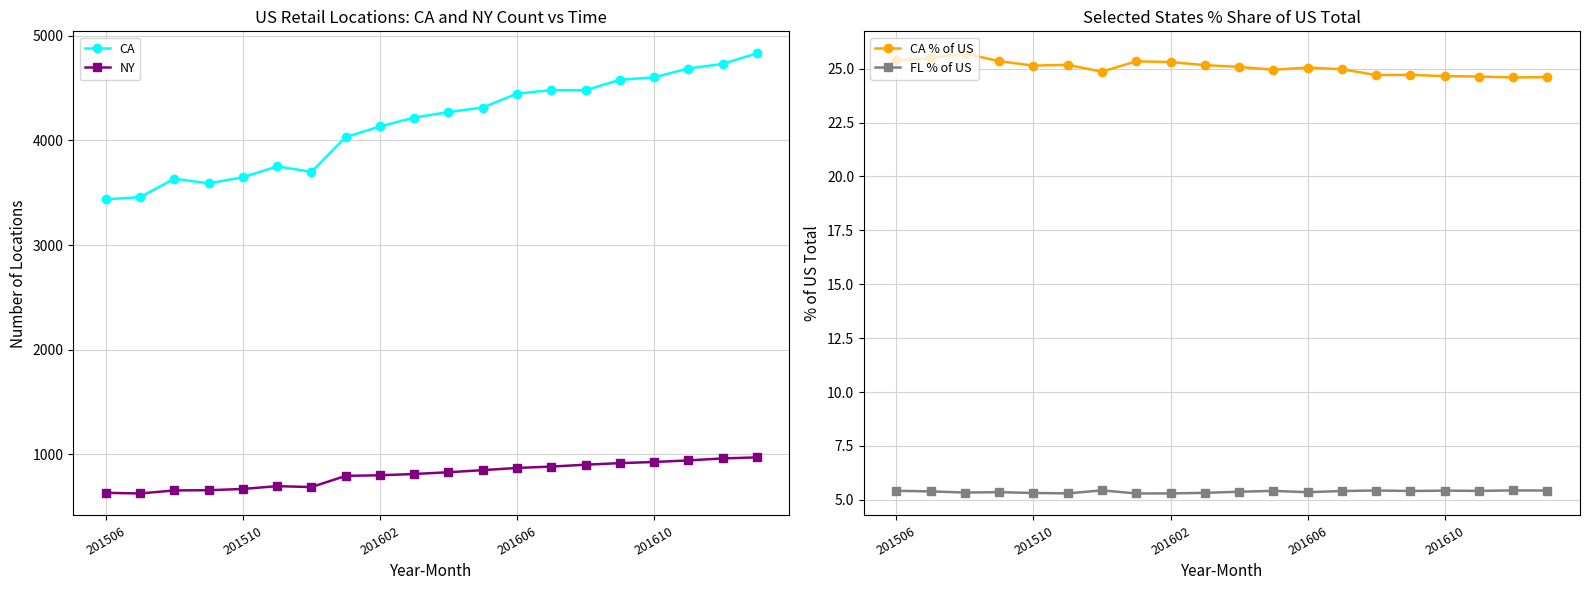

Count the number of data series in this chart.

4